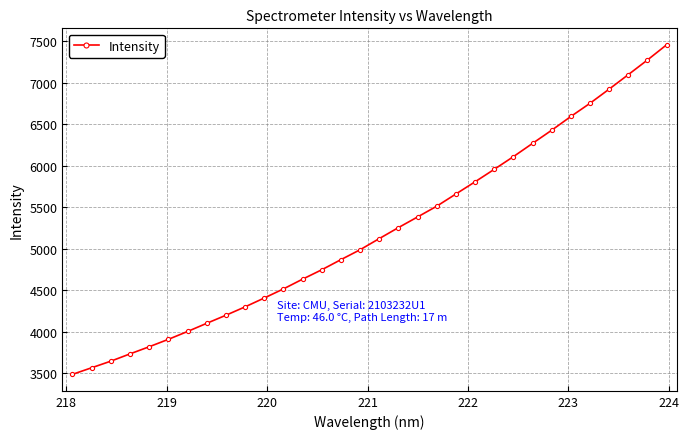

What is the maximum value shown in the chart?

7458.4